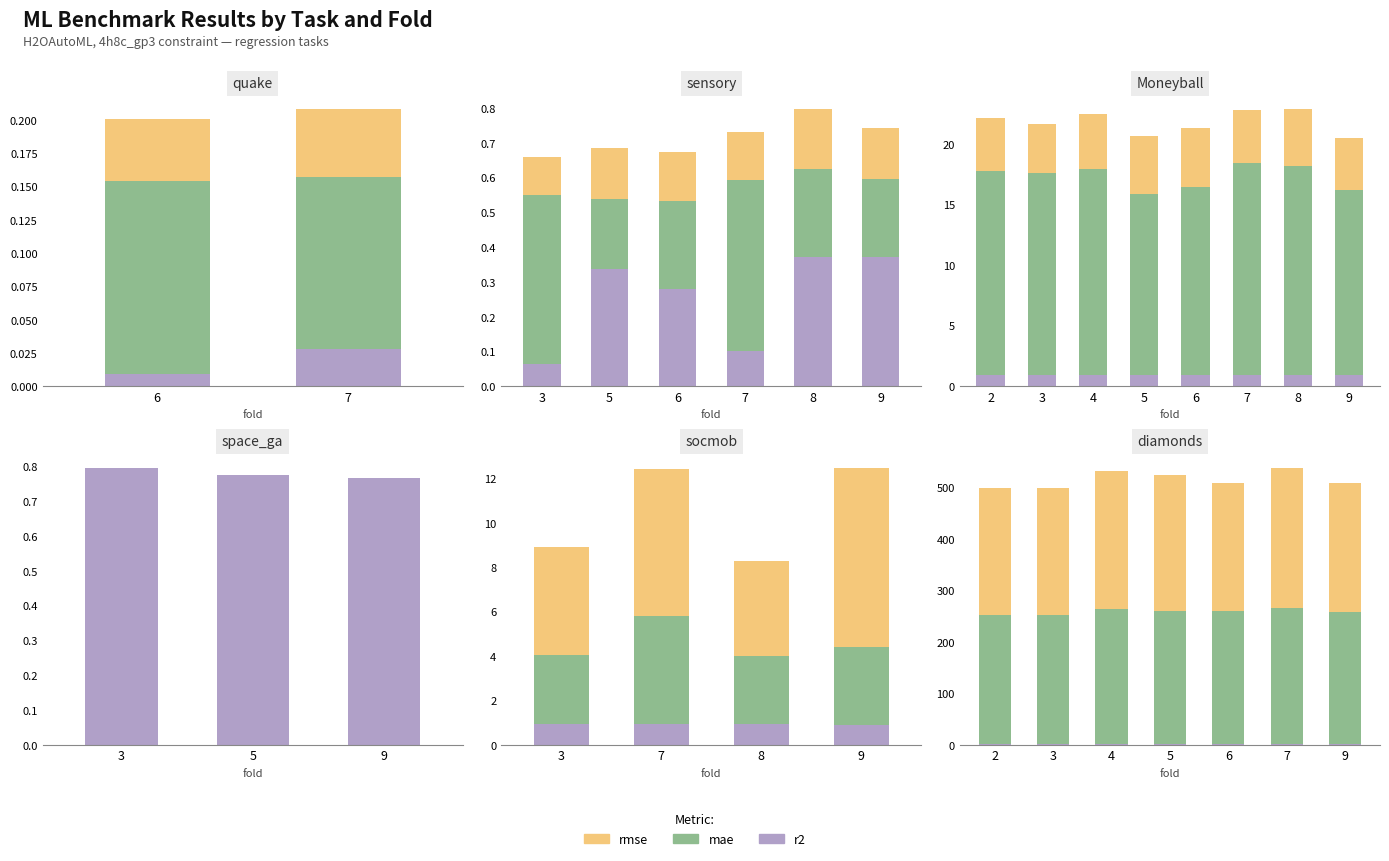

How many bars are there in each group?

3